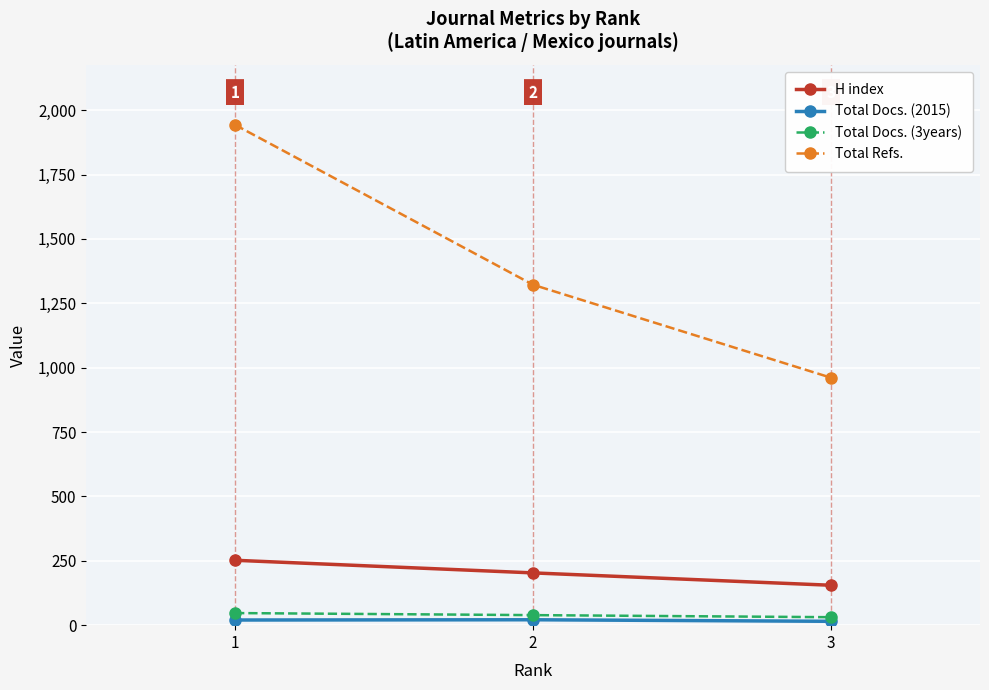

Which series has the largest total across all categories?

Total Refs.